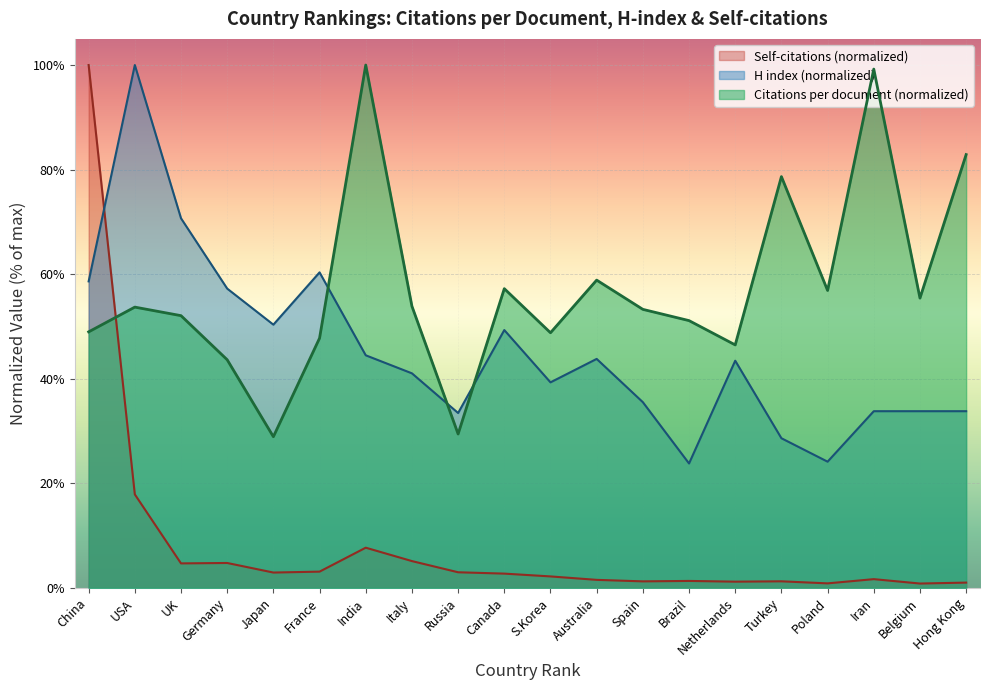

What is the difference between the highest and lowest values at Belgium?

54.6